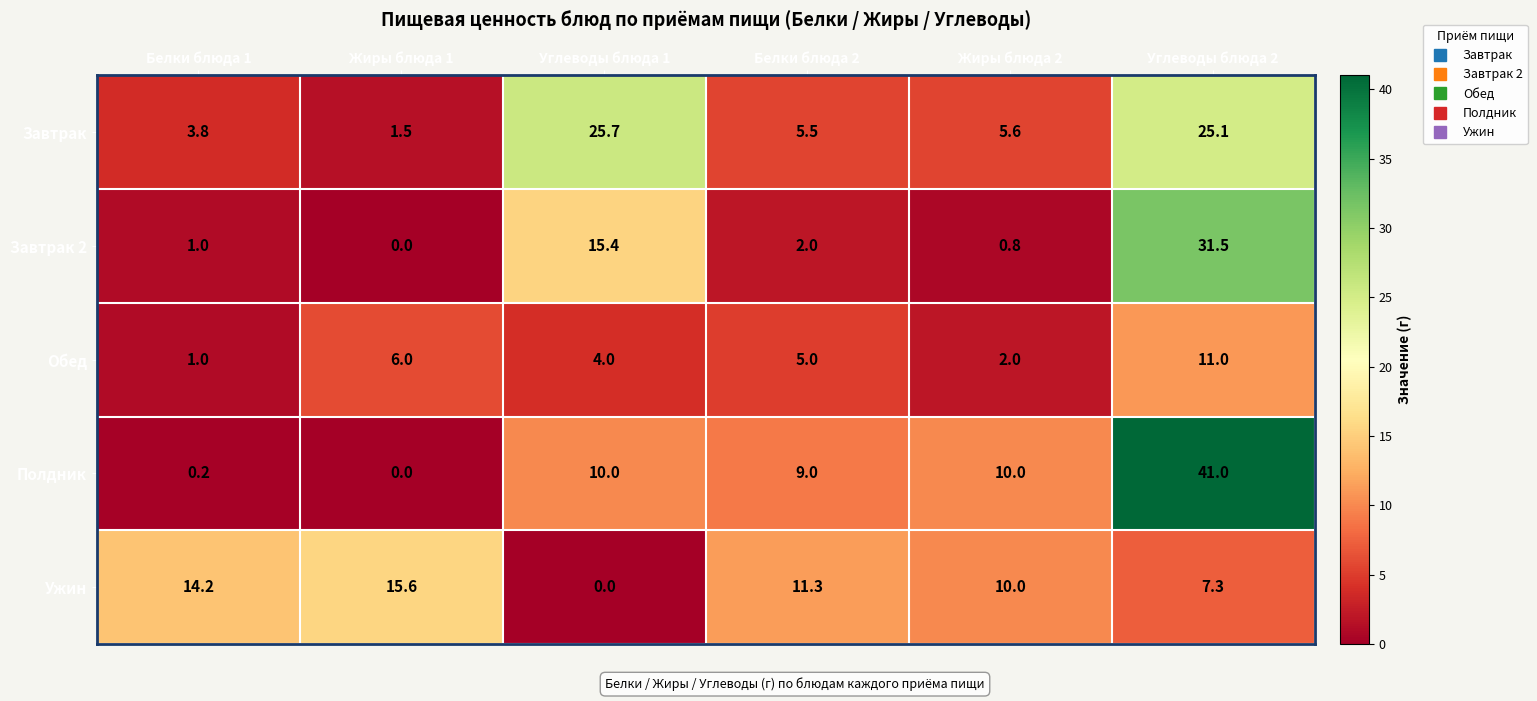

How many data points does each series have?

6